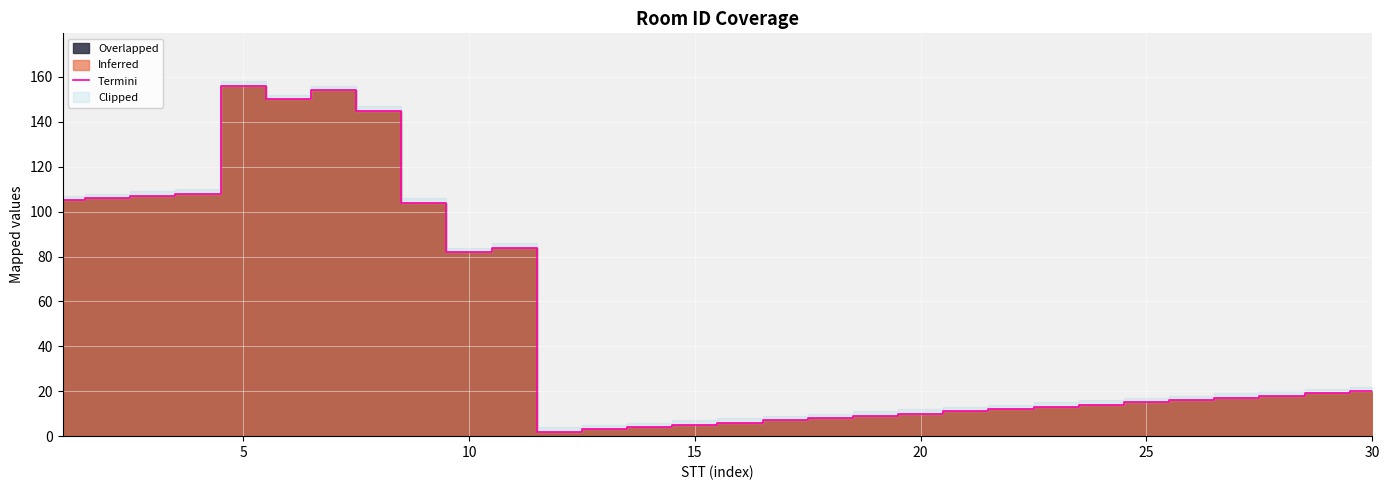

Reading left to right, extract all data points from this chart.

105	106	107	108	156	150	154	145	104	82	84	2	3	4	5	6	7	8	9	10	11	12	13	14	15	16	17	18	19	20